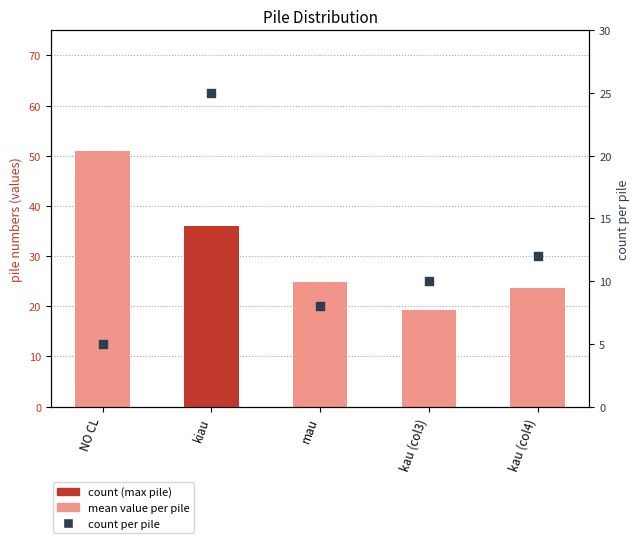

Which series reaches the minimum Y coordinate?

count per pile